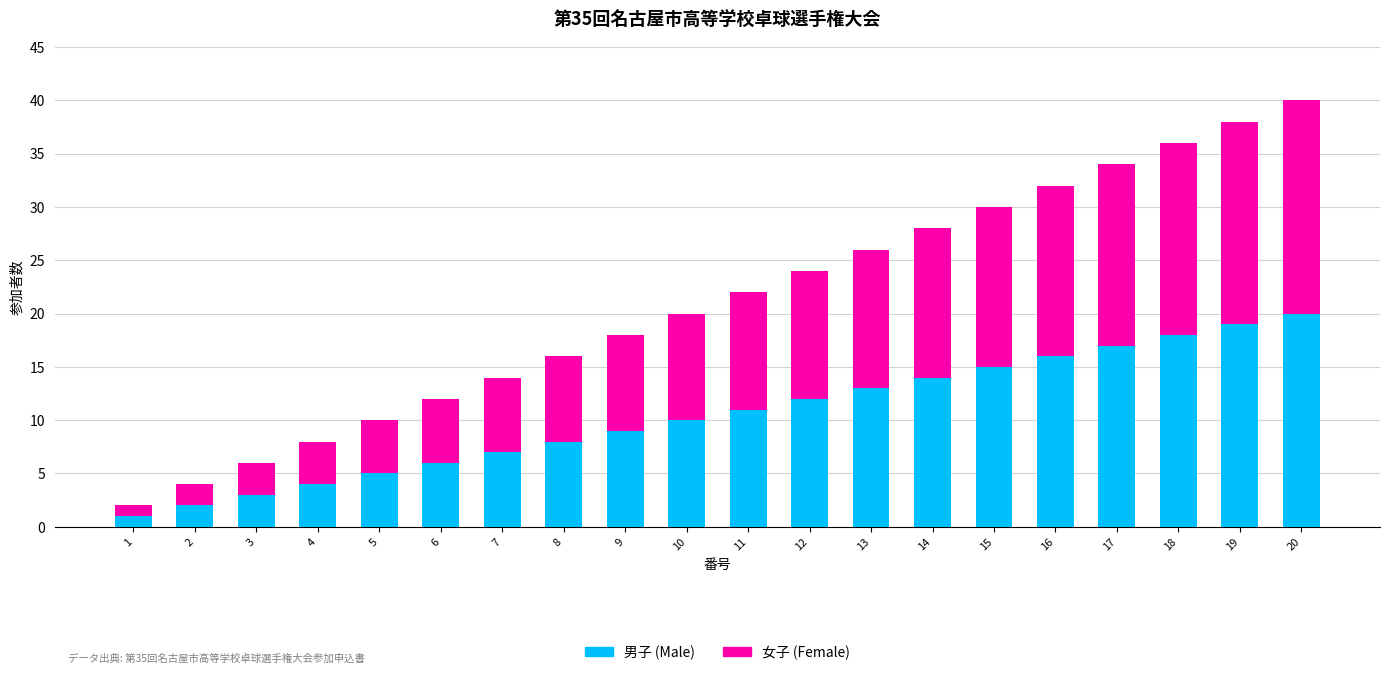

List the labels in order of 男子 (Male) value, smallest first.

1, 2, 3, 4, 5, 6, 7, 8, 9, 10, 11, 12, 13, 14, 15, 16, 17, 18, 19, 20